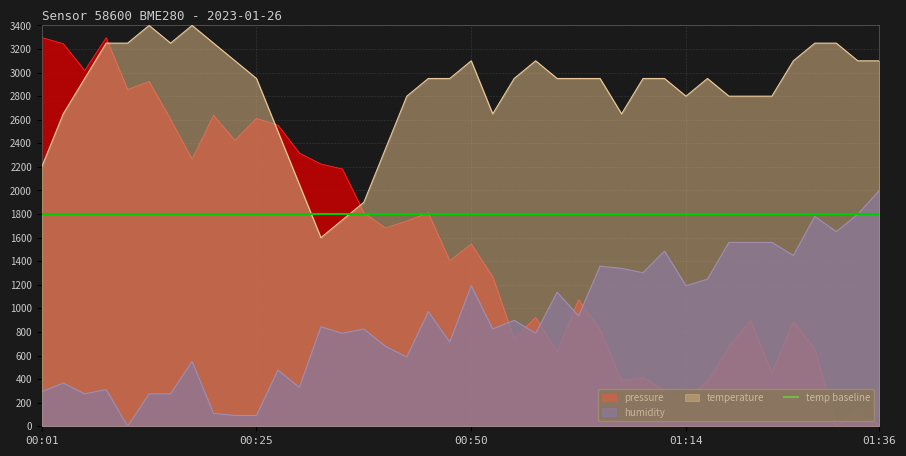

Is it true that pressure equals 381.2 at 01:16?

True